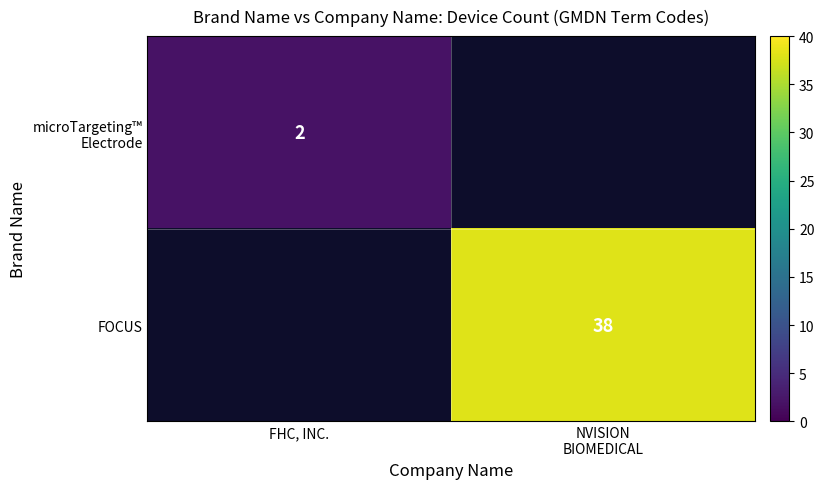

The value of microTargeting™ Electrode at FHC, INC. is 1.1. True or false?

False